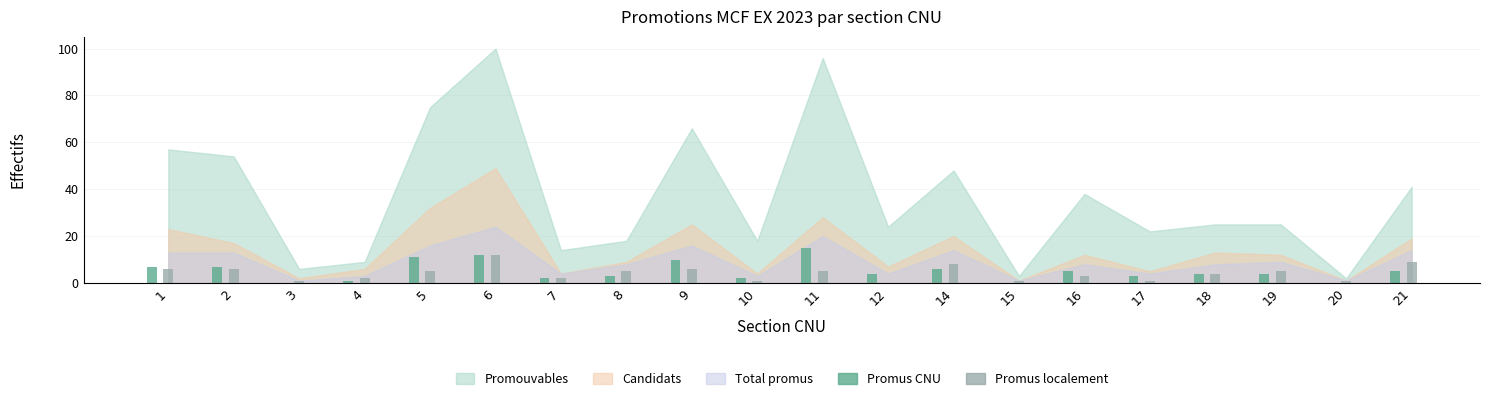

At which category is the sum across all series the highest?

6